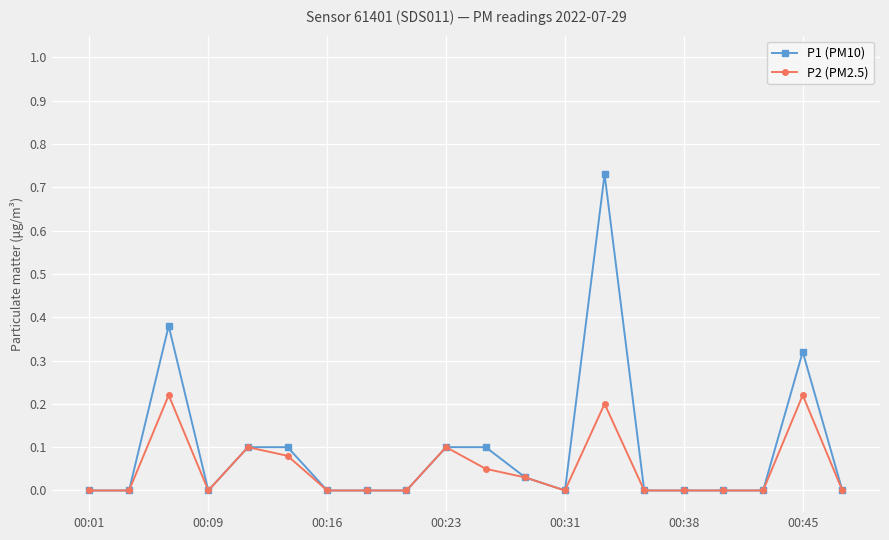

List the series in order of their peak value, lowest first.

P2 (PM2.5), P1 (PM10)